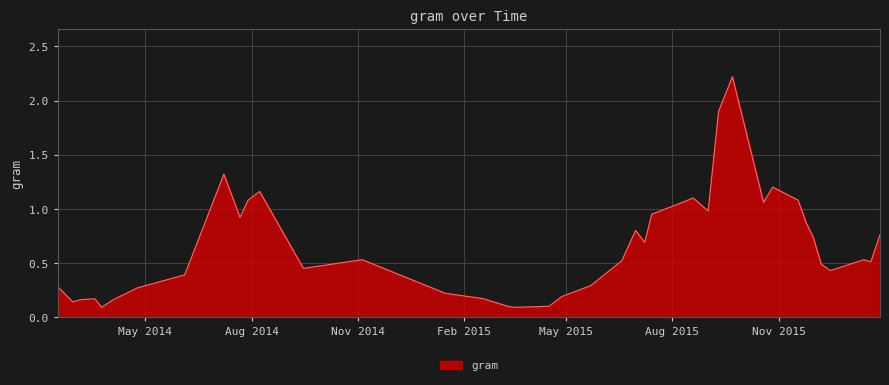

What is the difference between the maximum and minimum values?

2.1